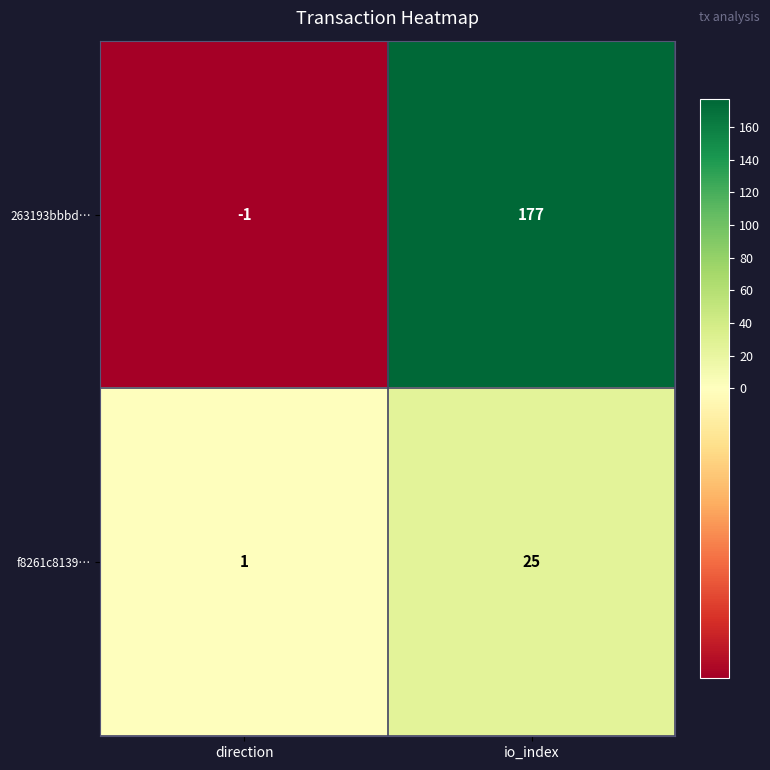

Is it true that 263193bbbd… equals 0 at direction?

False